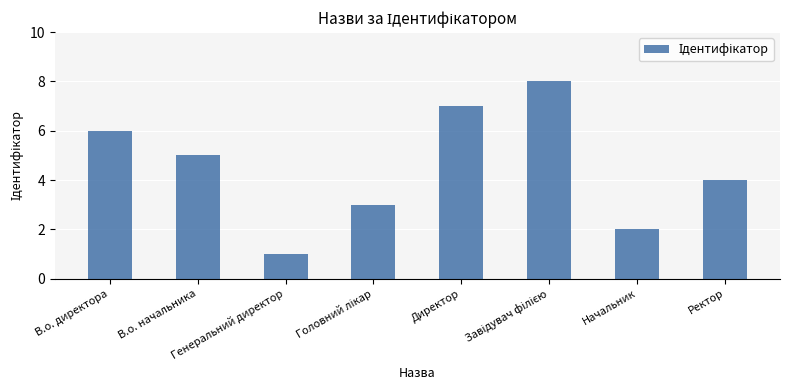

Reading left to right, transcribe all the data shown in this chart.

6	5	1	3	7	8	2	4